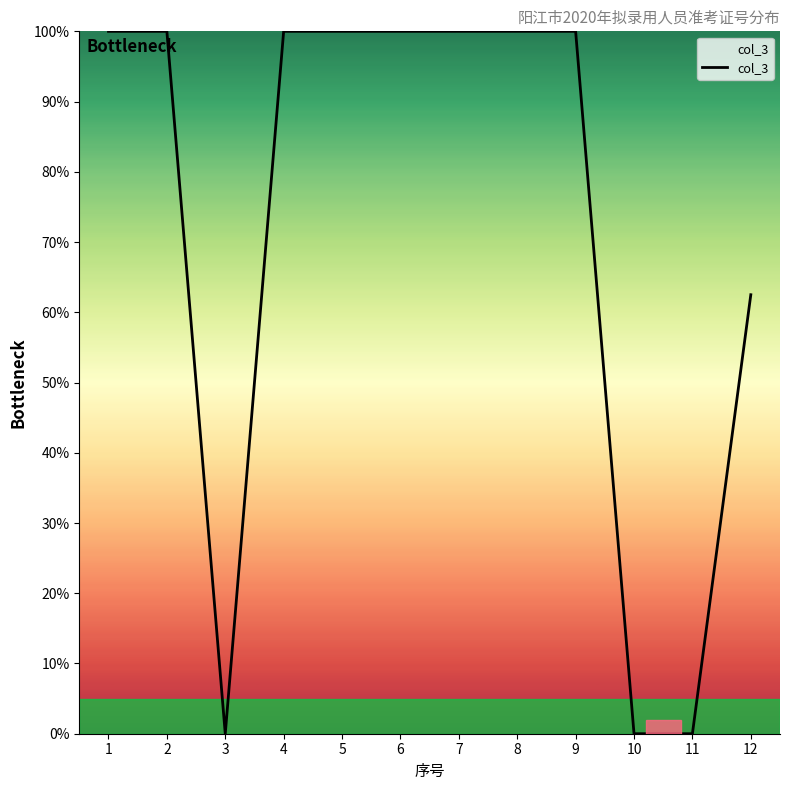

What is the difference between the maximum and minimum values?

100.0